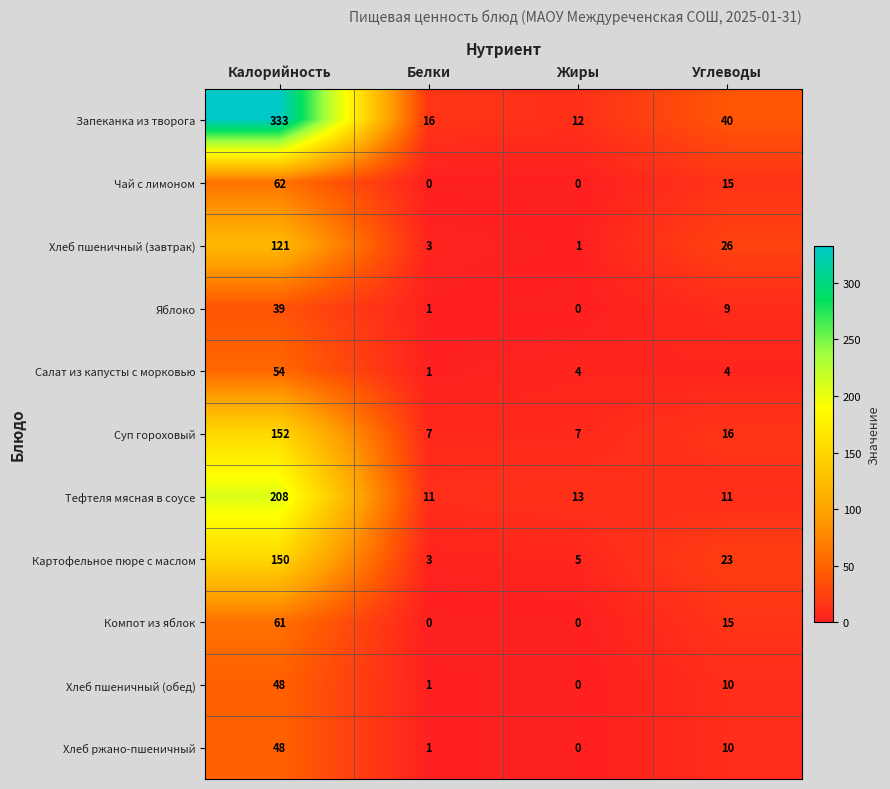

What is the approximate value of Чай с лимоном at Углеводы?

15